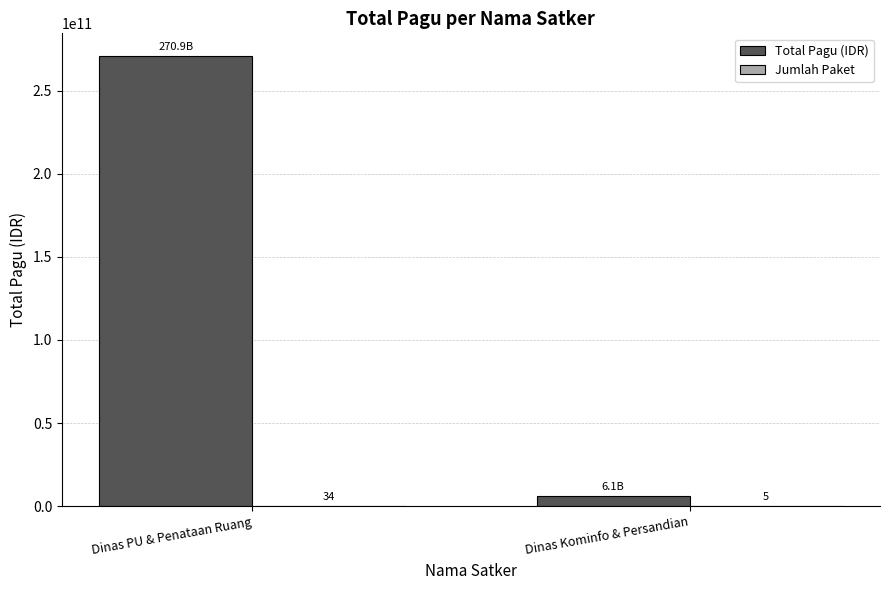

What is the sum of the Total Pagu (IDR) values at Dinas PU & Penataan Ruang and Dinas Kominfo & Persandian?

277013987300